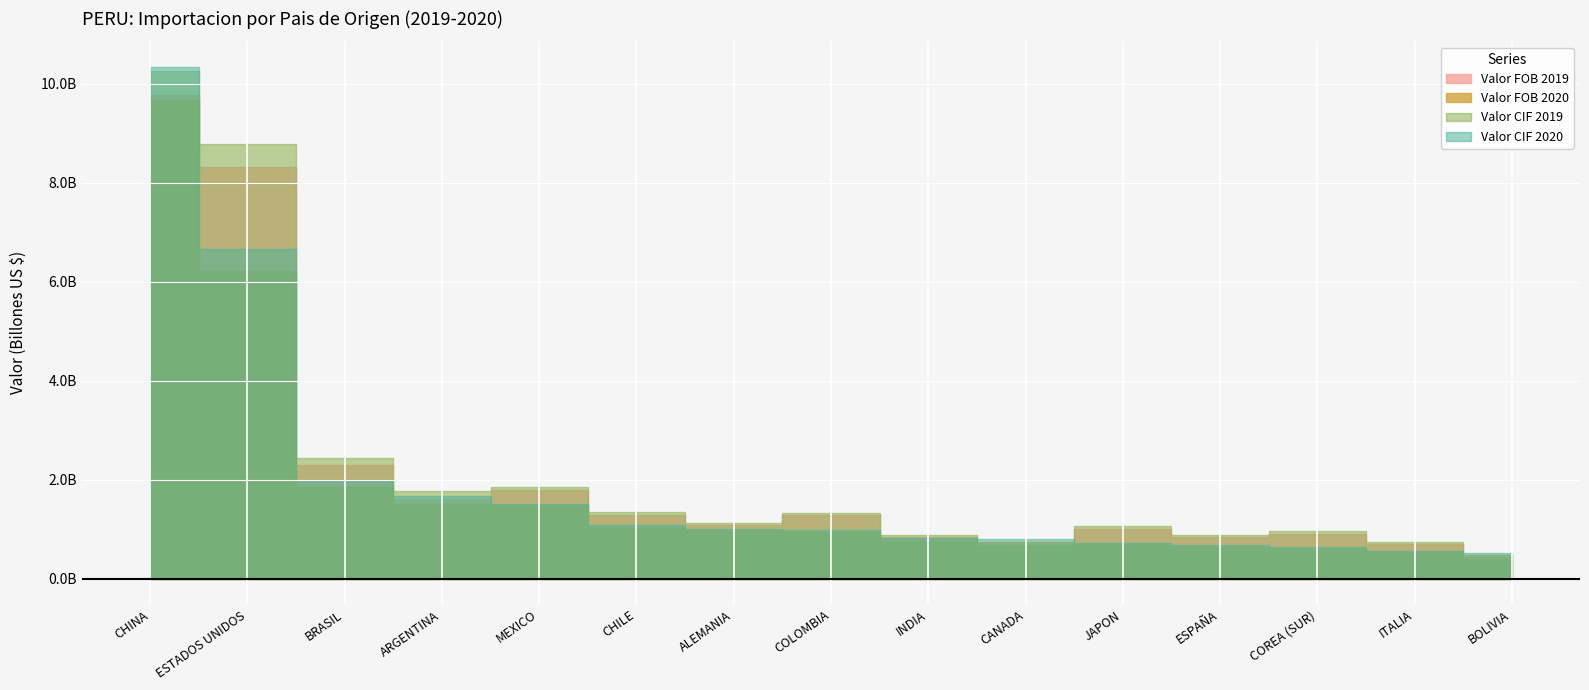

How many interior local peaks does the Valor FOB 2019 series have?

4